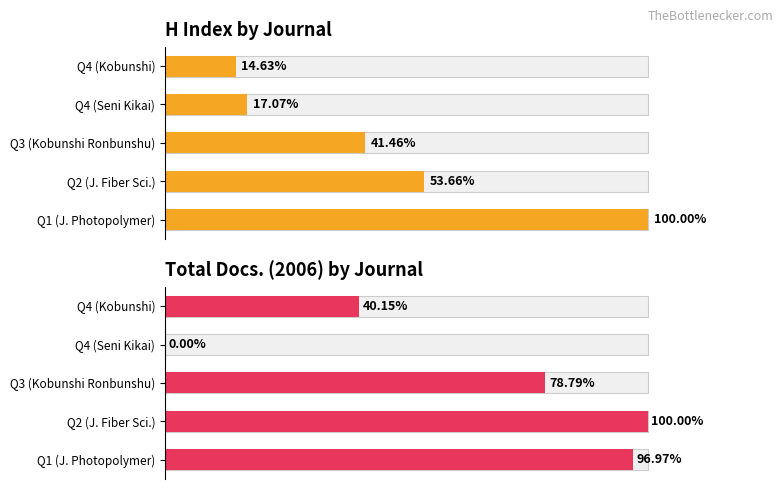

Which series has the widest spread of values?

Total Docs. (2006)